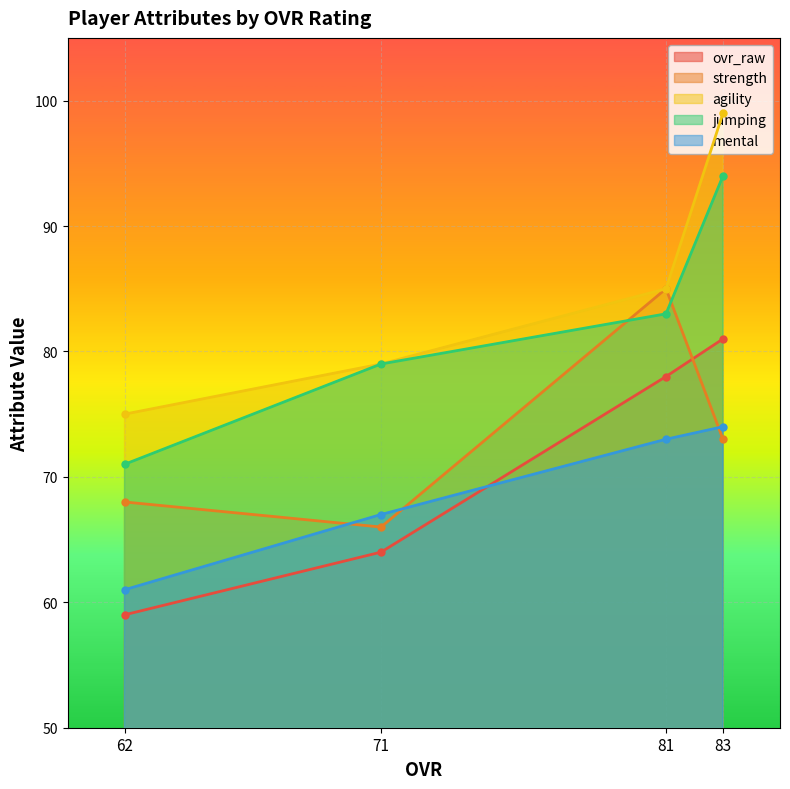

True or false: jumping has more than 1 interior local peaks.

False